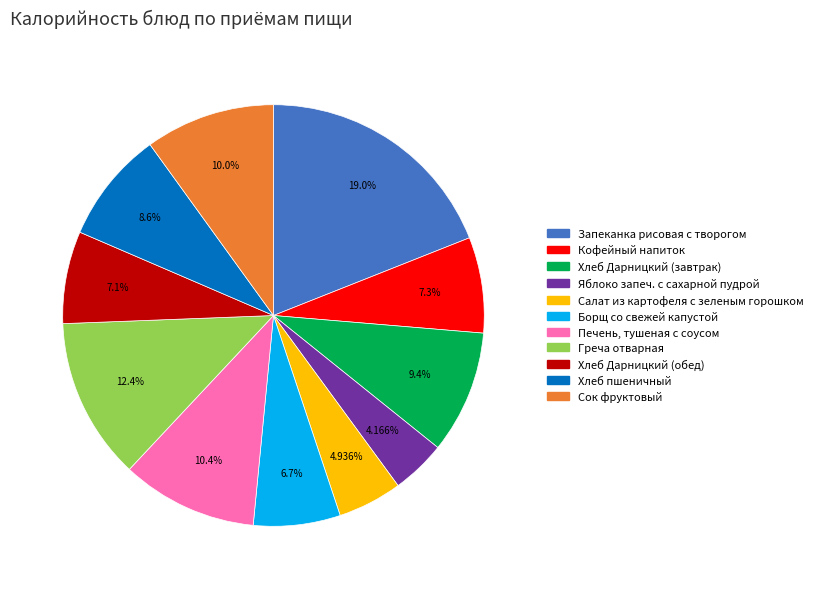

What is the largest slice in the pie chart?

Запеканка рисовая с творогом